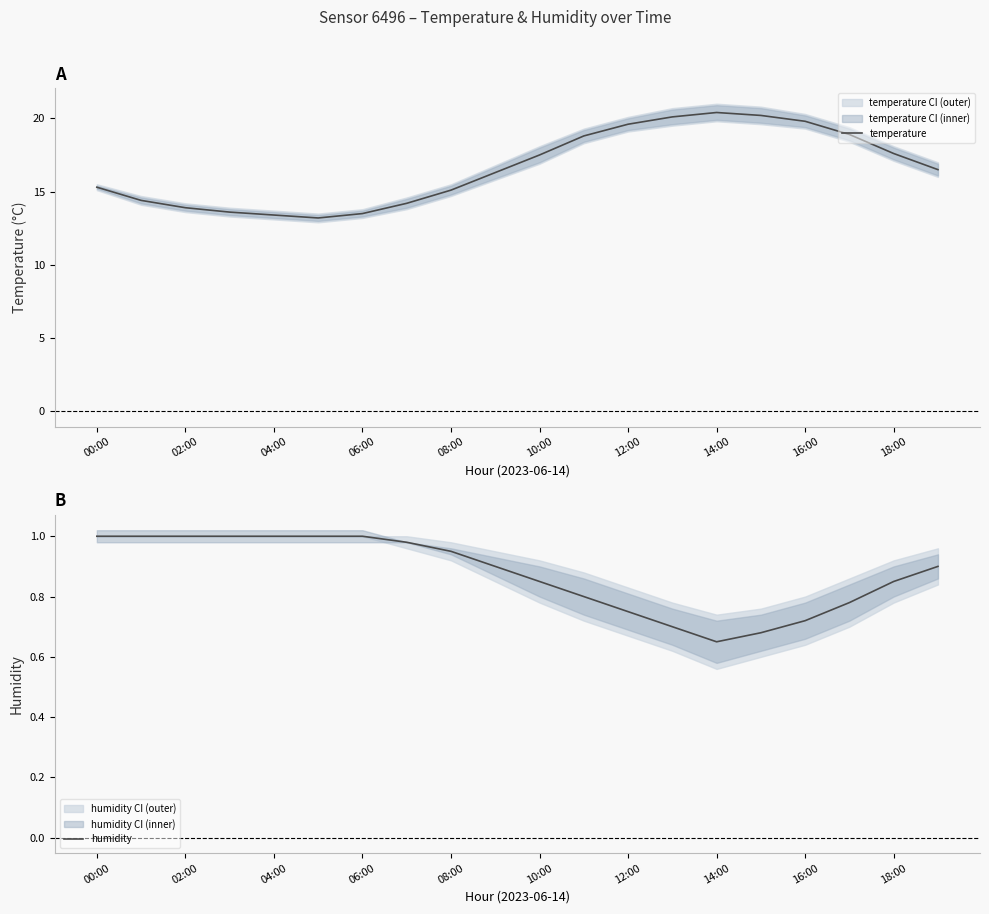

True or false: temperature and humidity intersect in this chart.

False